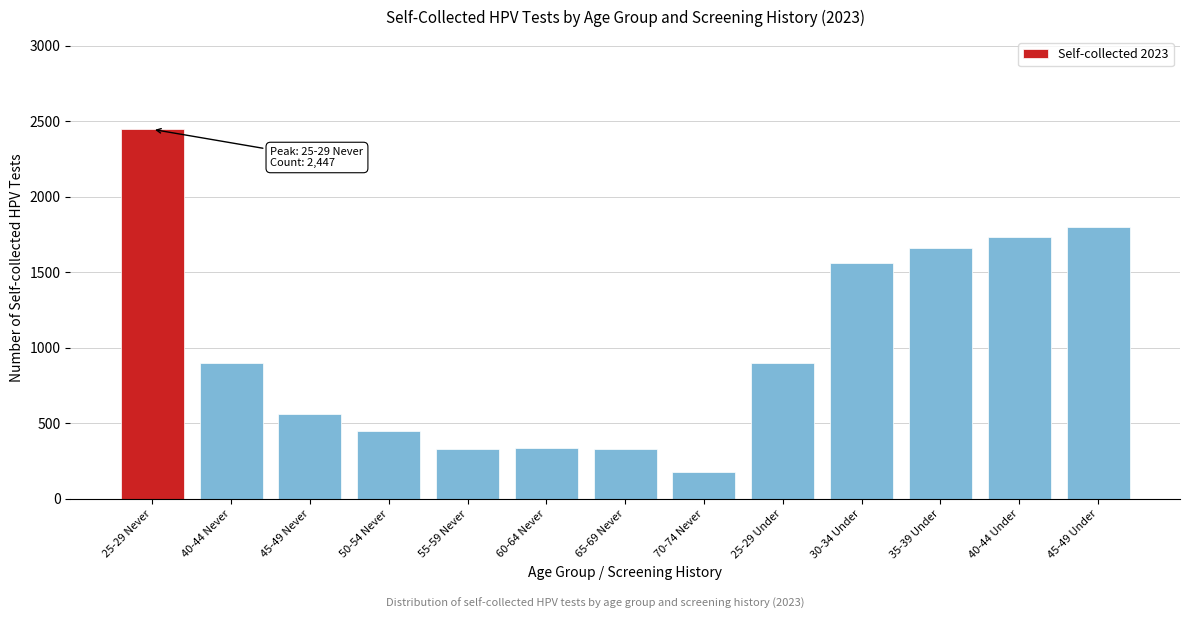

Is it true that the value at 45-49 Never is 561?

True